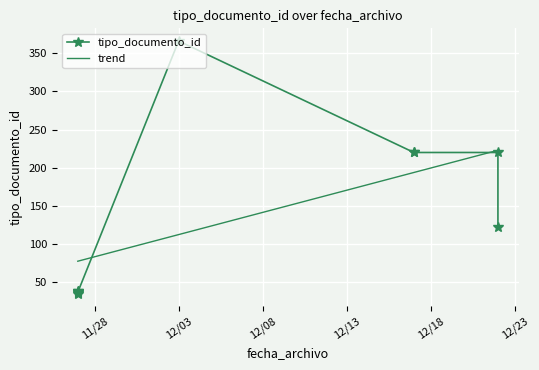

What is the difference between the values at 2020-12-17 and 2020-11-27?

182